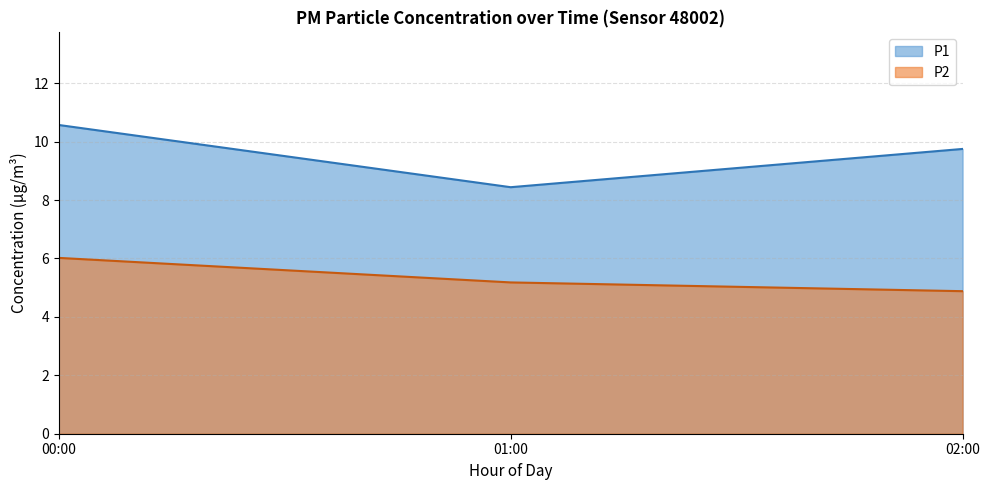

The P2 series shows 6.0 at 00:00. True or false?

True